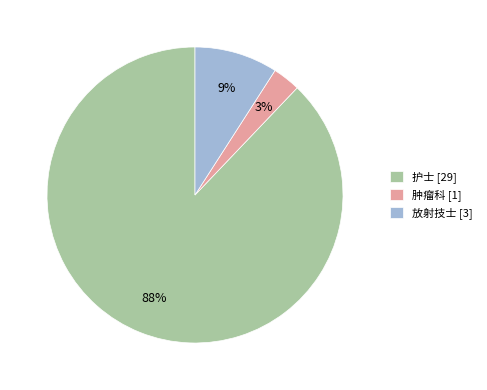

Do 护士 [29] and 放射技士 [3] together represent more than half of the pie?

Yes